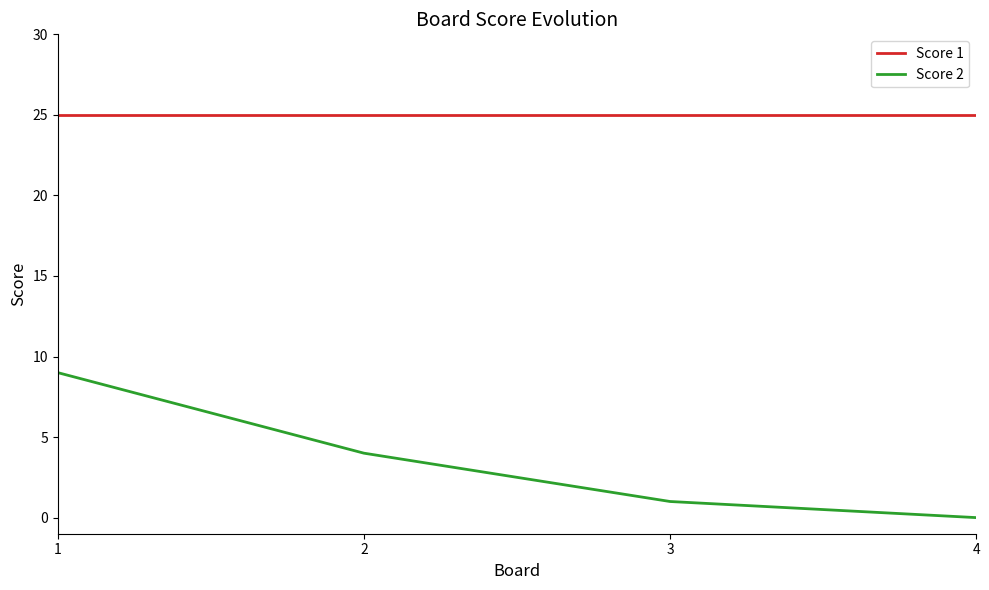

What is the maximum value for Score 1?

25